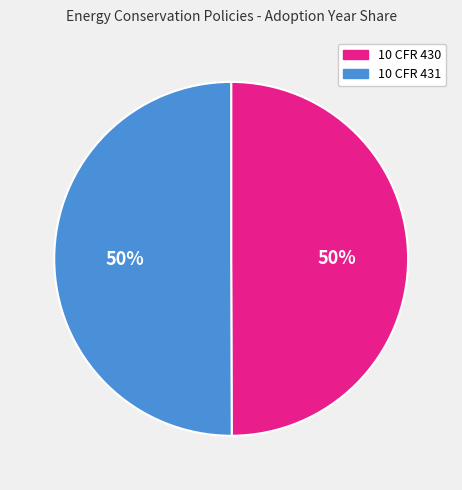

Combined, do 10 CFR 430 and 10 CFR 431 account for over 50%?

Yes